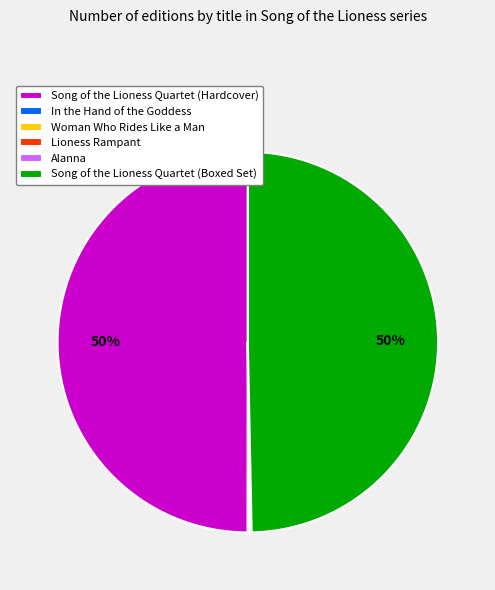

Is it true that Song of the Lioness Quartet (Boxed Set) is 60% of the pie?

False